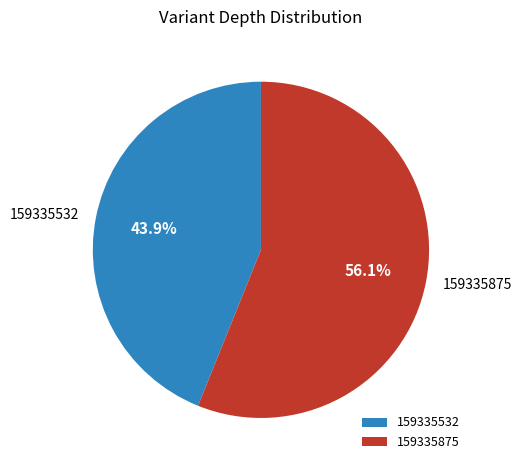

Combined, do 159335875 and 159335532 account for over 50%?

Yes